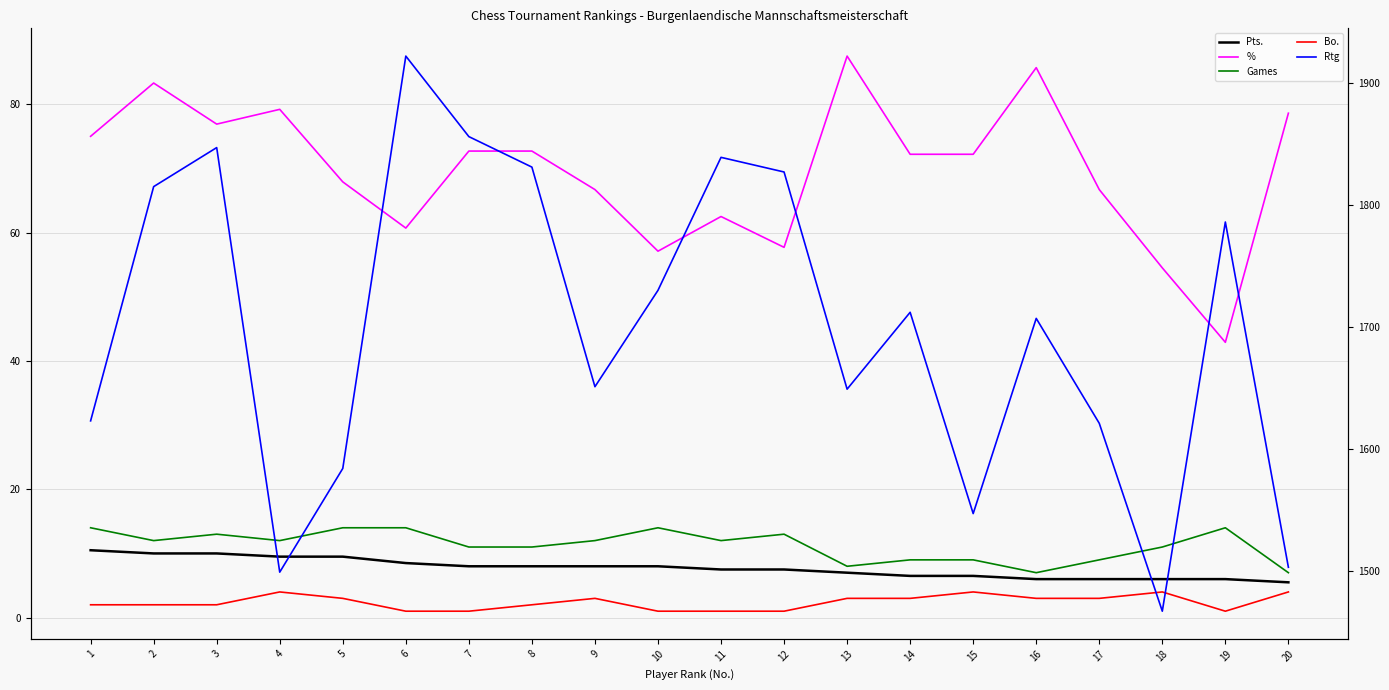

Which category has the highest value across all series?

6